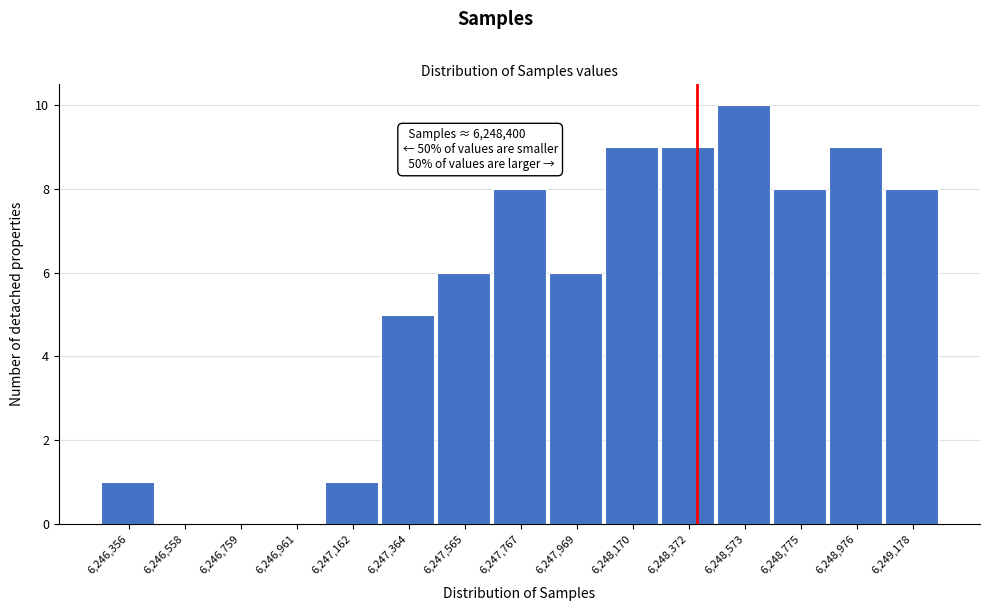

Which range on the x-axis has the tallest bar?

6248450 to 6248650